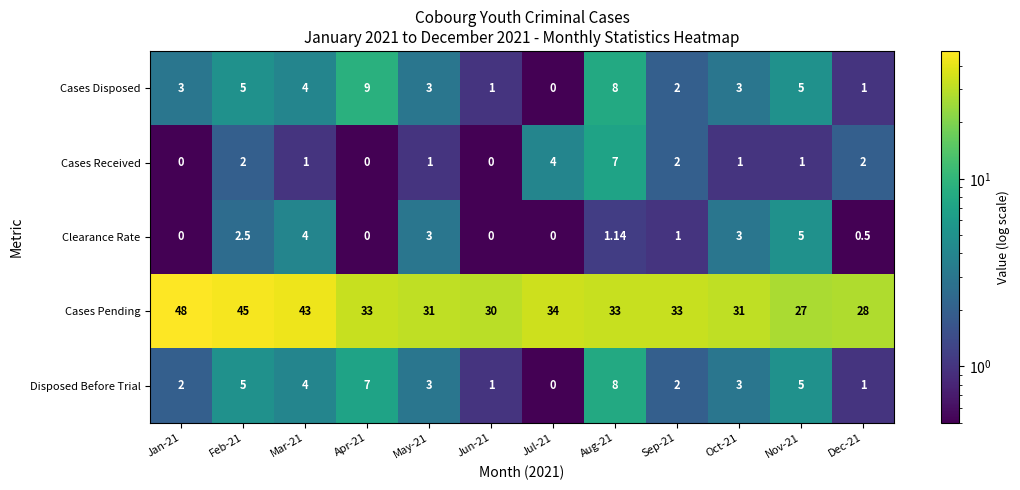

Is the value of Cases Disposed at Oct-21 greater than the value of Clearance Rate at Mar-21?

No